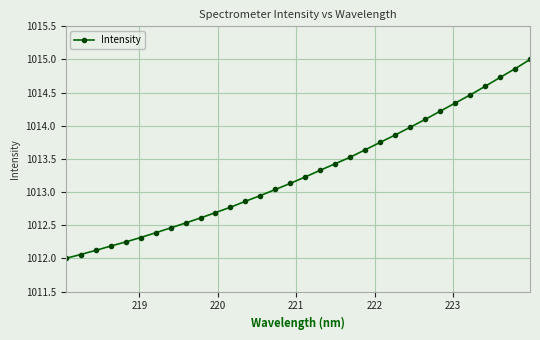

What is the sum of all values?

32425.4